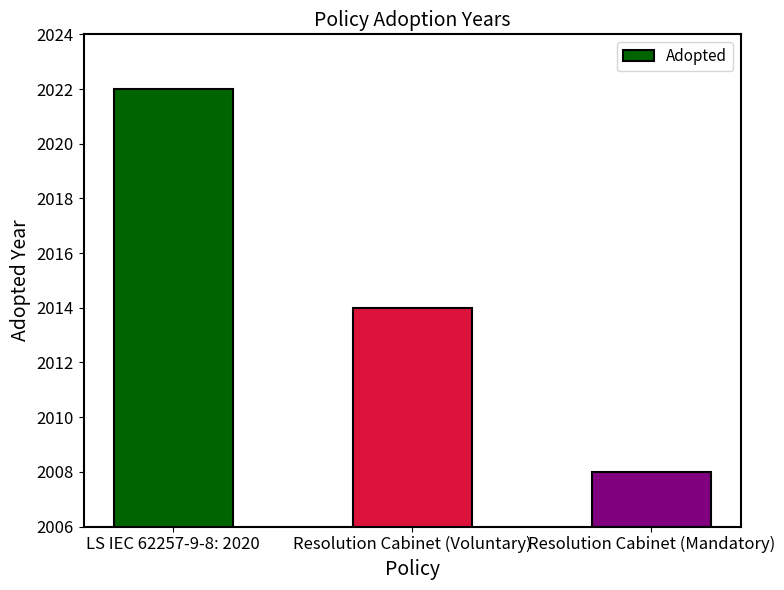

What is the change in value from Resolution Cabinet (Voluntary) to Resolution Cabinet (Mandatory)?

-6